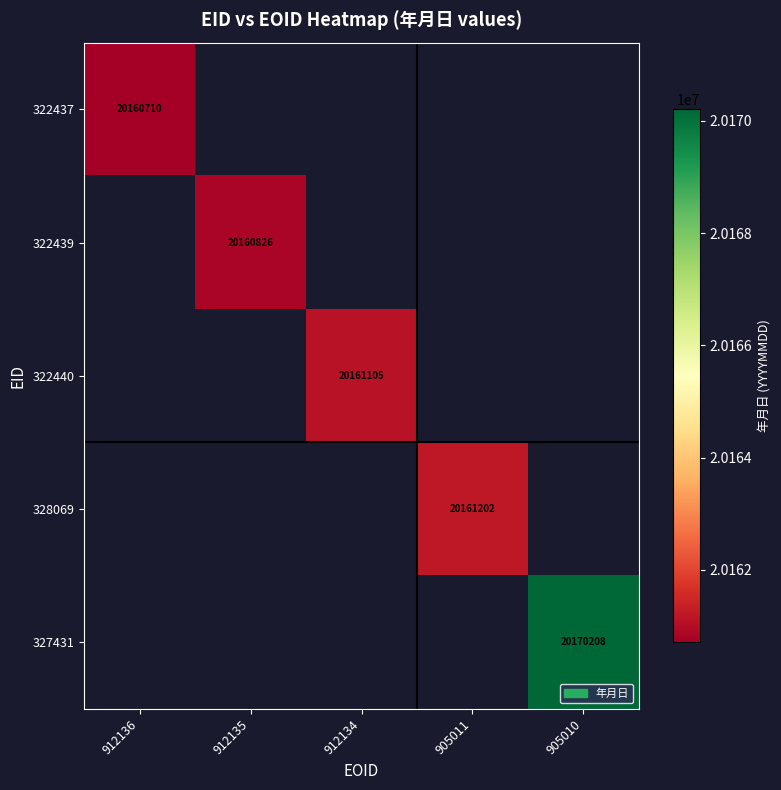

The 322437 series shows 20160710 at 912136. True or false?

True